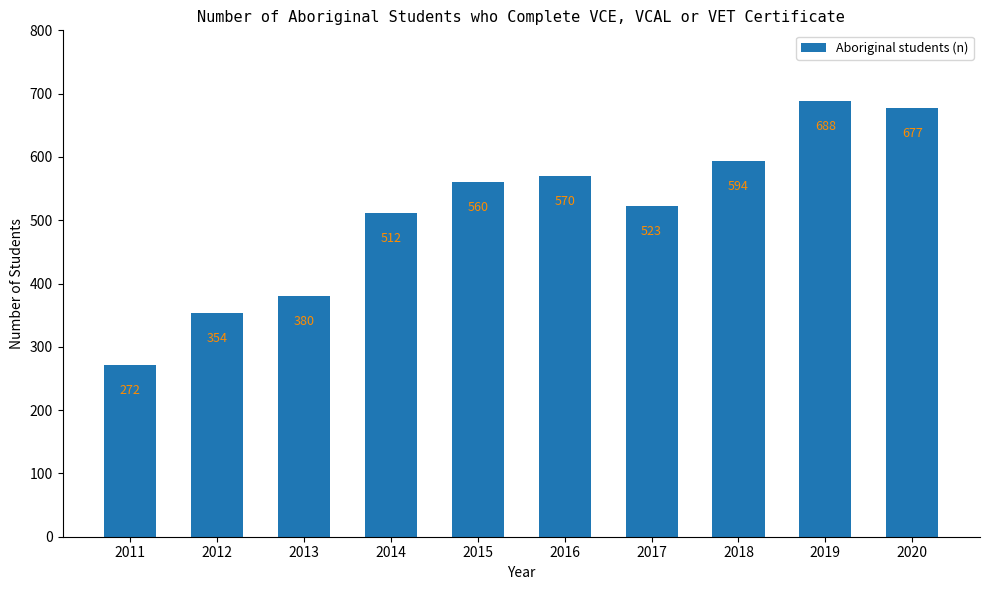

Between 2013 and 2018, which is larger?

2018